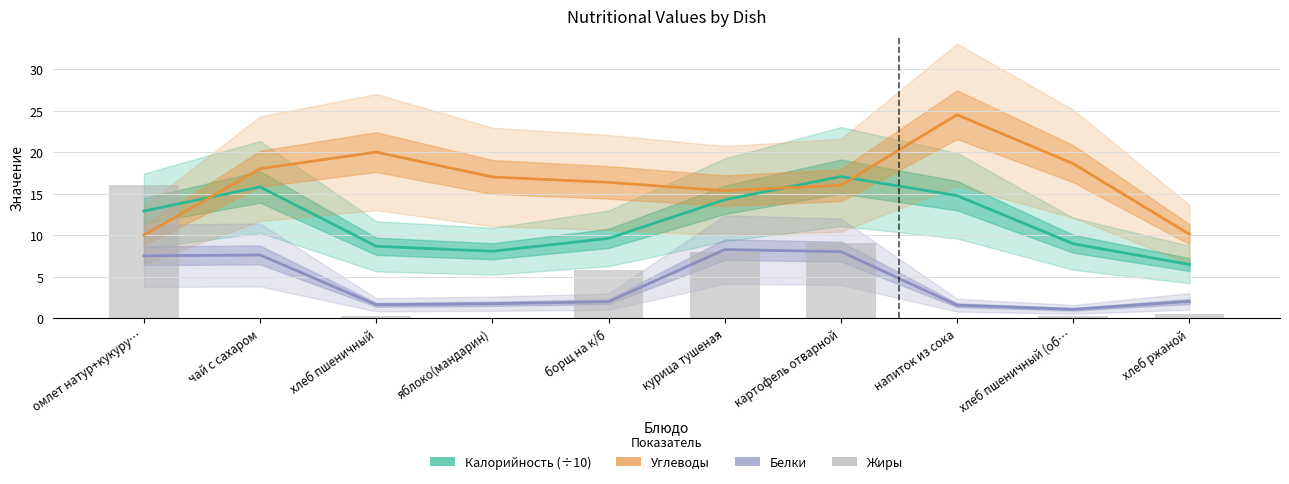

Reading right to left, transcribe all the data shown in this chart.

Калорийность (÷10): хлеб ржаной=6.4	хлеб пшеничный (об…=8.9	напиток из сока=14.8	картофель отварной=17.1	курица тушеная=14.2	борщ на к/б=9.6	яблоко(мандарин)=8.1	хлеб пшеничный=8.7	чай с сахаром=15.8	омлет натур+кукуру…=12.9
Углеводы: хлеб ржаной=10.1	хлеб пшеничный (об…=18.6	напиток из сока=24.5	картофель отварной=16.0	курица тушеная=15.3	борщ на к/б=16.4	яблоко(мандарин)=17.0	хлеб пшеничный=20.0	чай с сахаром=18.0	омлет натур+кукуру…=10.0
Белки: хлеб ржаной=2.0	хлеб пшеничный (об…=1.1	напиток из сока=1.6	картофель отварной=8.0	курица тушеная=8.2	борщ на к/б=2.0	яблоко(мандарин)=1.7	хлеб пшеничный=1.6	чай с сахаром=7.6	омлет натур+кукуру…=7.5
Жиры: хлеб ржаной=0.5	хлеб пшеничный (об…=0.3	напиток из сока=0.0	картофель отварной=9.0	курица тушеная=8.0	борщ на к/б=5.8	яблоко(мандарин)=0.0	хлеб пшеничный=0.2	чай с сахаром=0.0	омлет натур+кукуру…=16.0